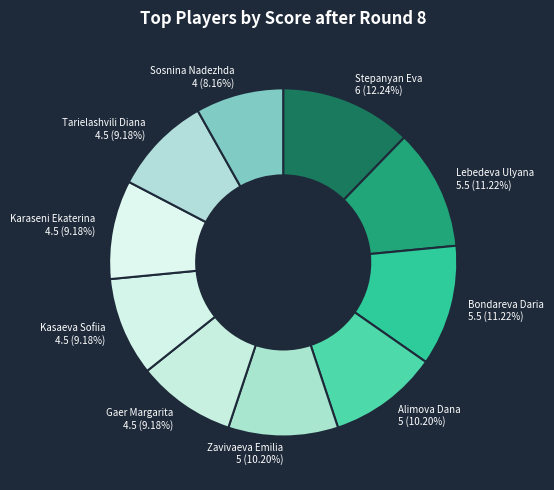

Is there a majority slice in this chart?

No